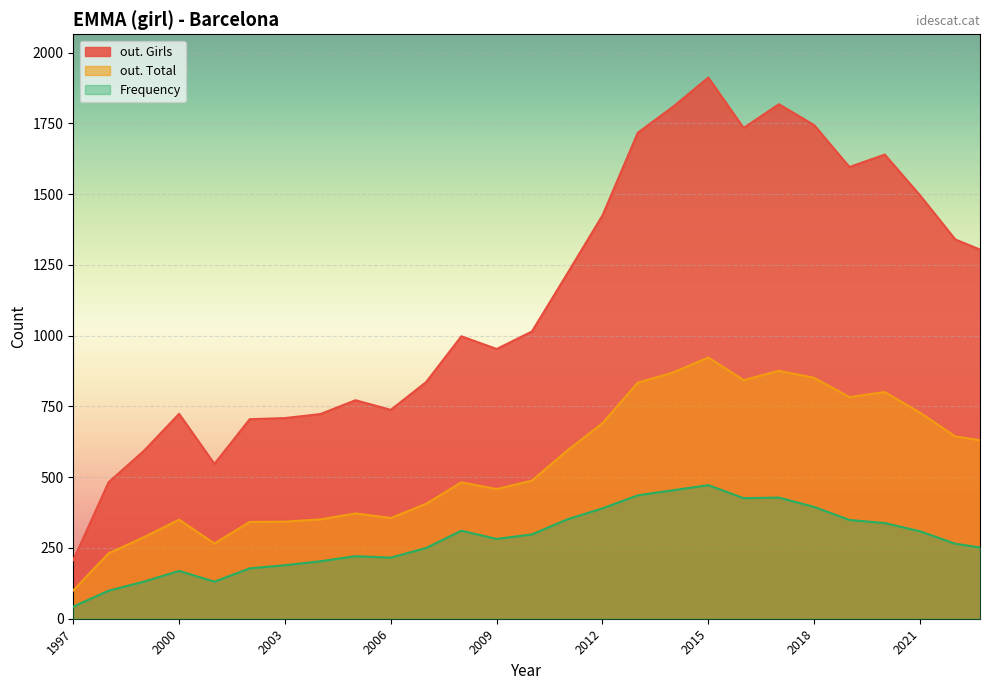

Rank the series by their average value, from highest to lowest.

out. Girls, out. Total, Frequency